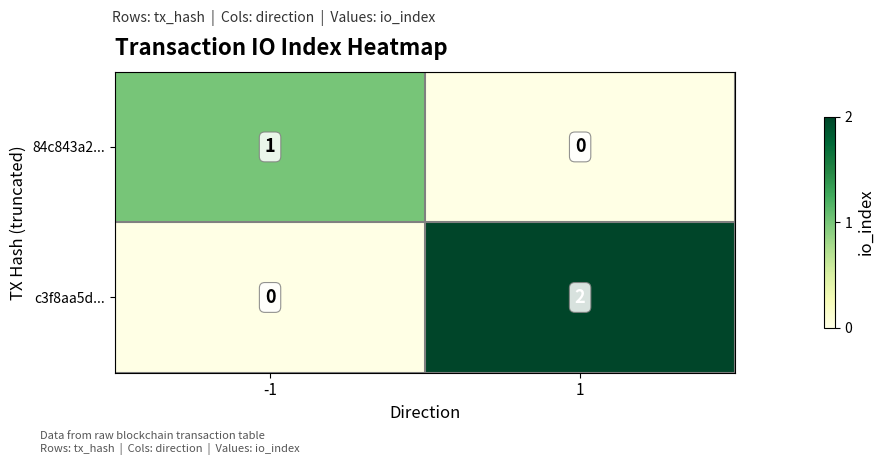

How many data points in 84c843a2... are less than 1?

1